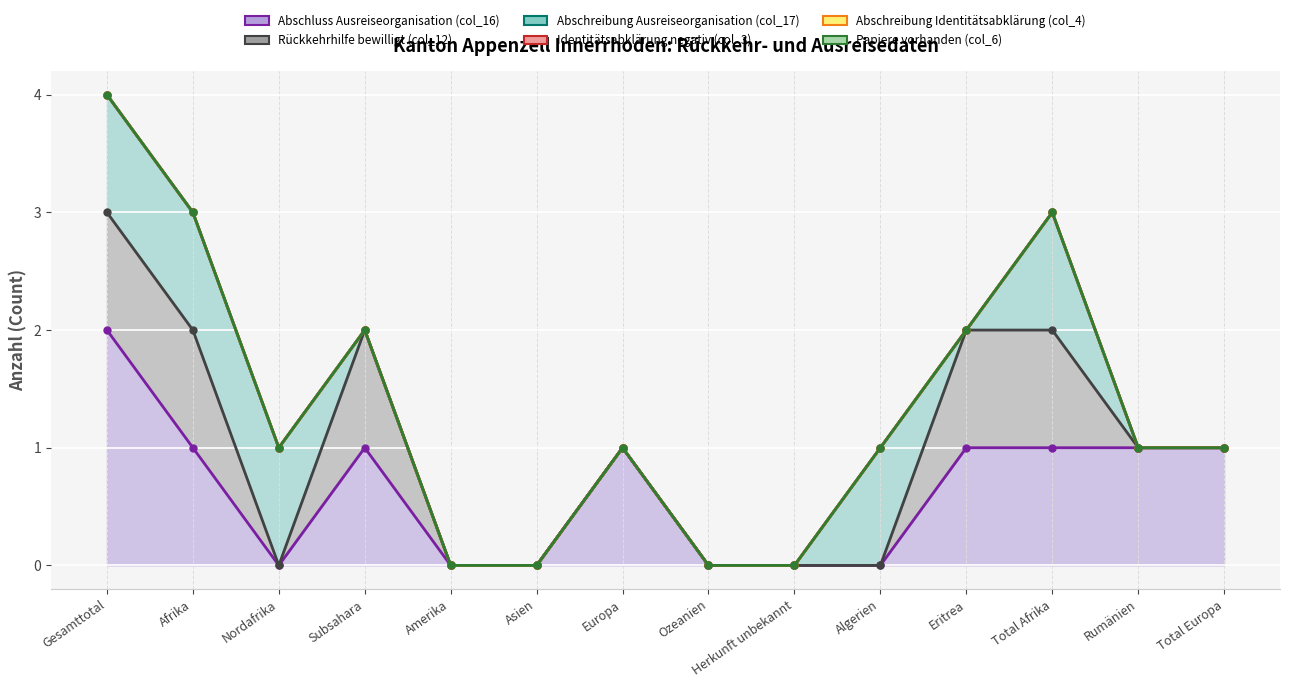

Does the chart display data point markers on the line(s)?

Yes